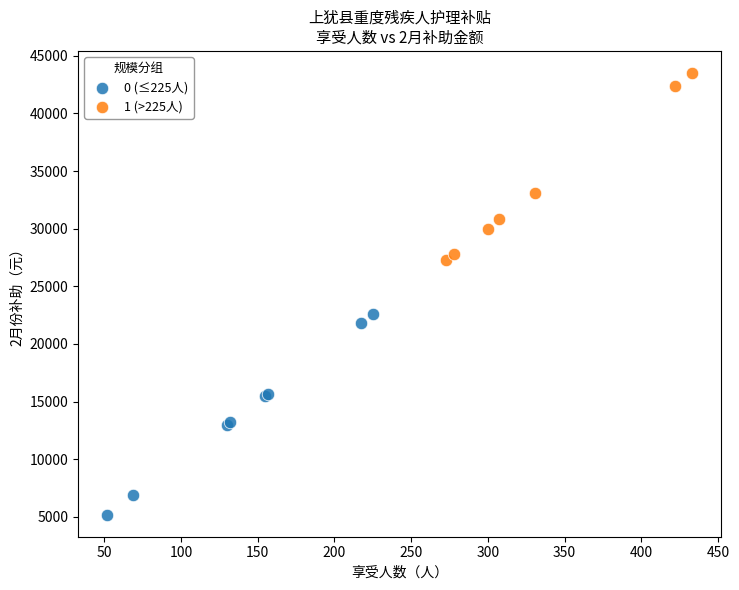

Which series reaches the minimum Y coordinate?

0 (≤225人)